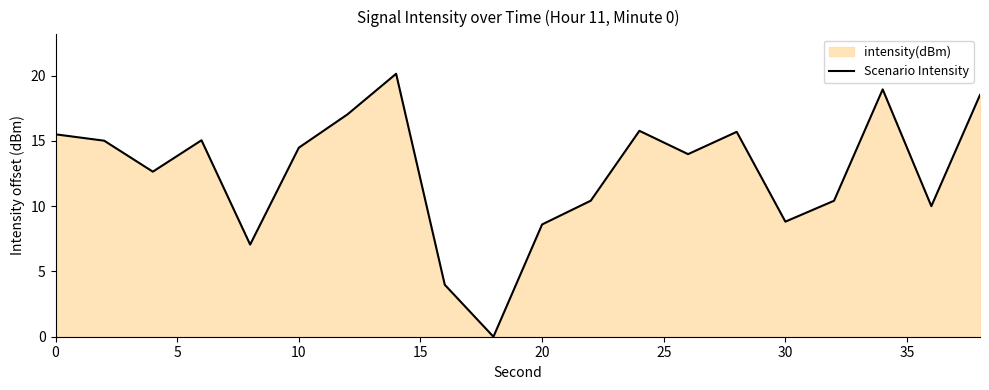

True or false: the data shows 21.5 at 10.

False